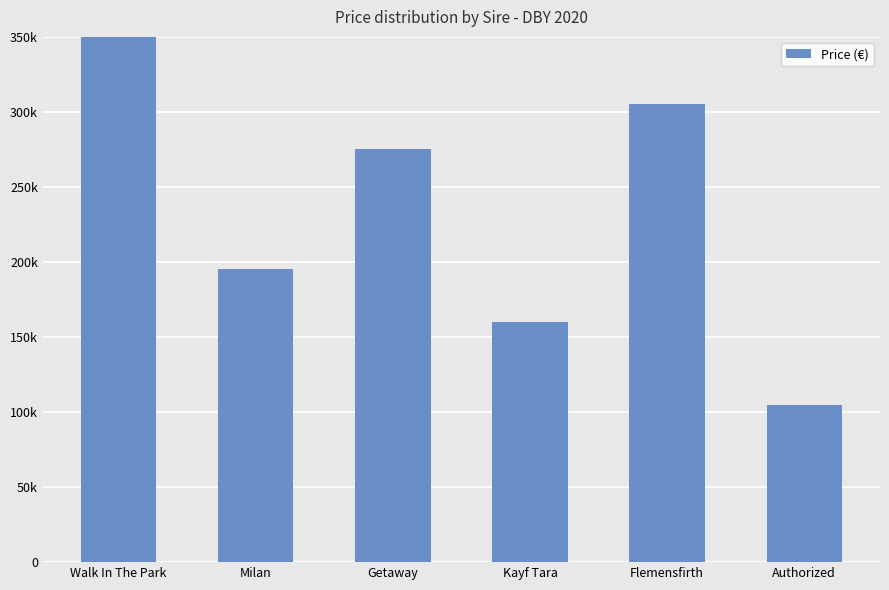

What is the difference between the maximum and second lowest values?

445000